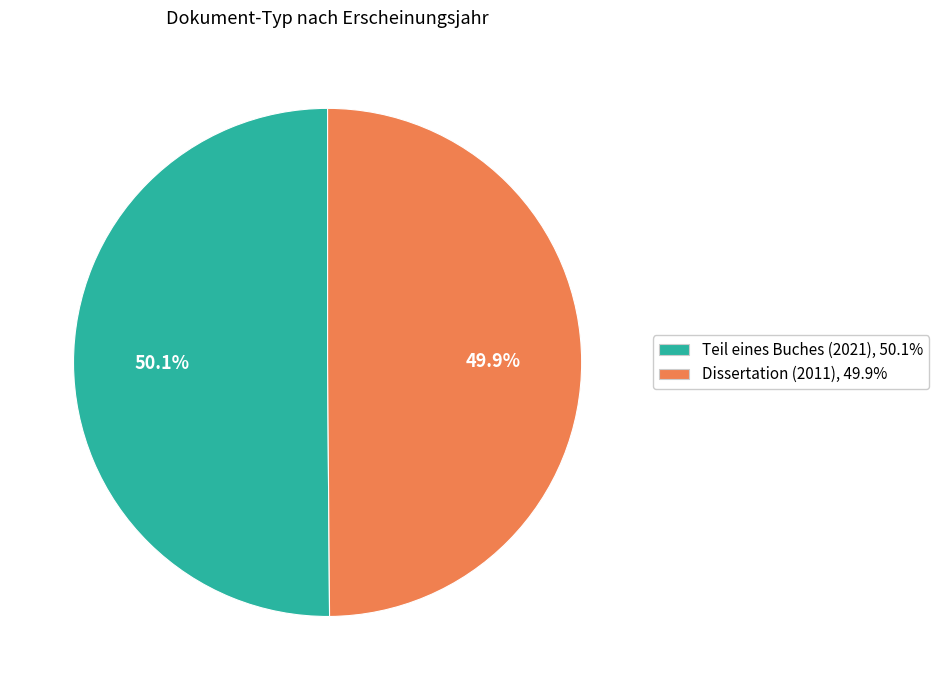

To the nearest percent, what is the average slice percentage?

50%